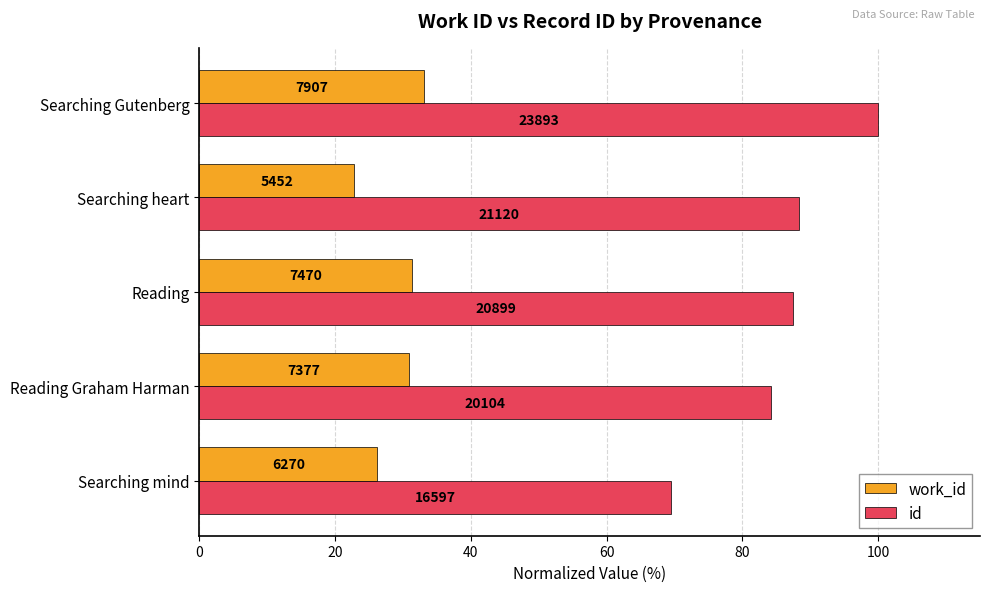

What are all the series names shown in the legend?

work_id, id